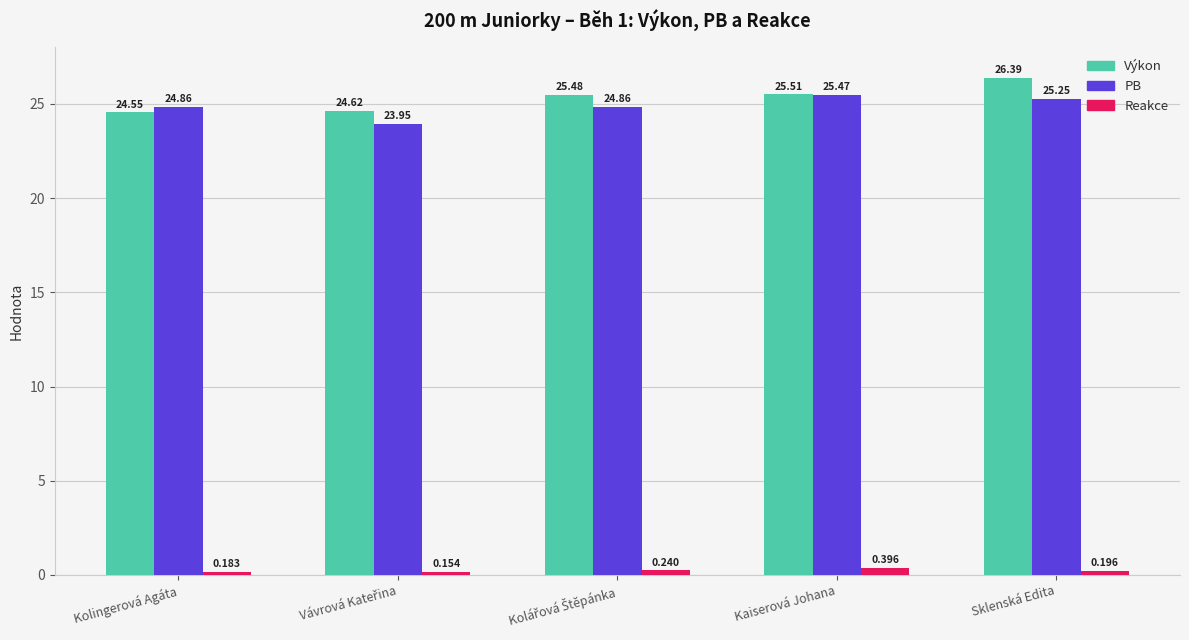

What are all the series names shown in the legend?

Výkon, PB, Reakce